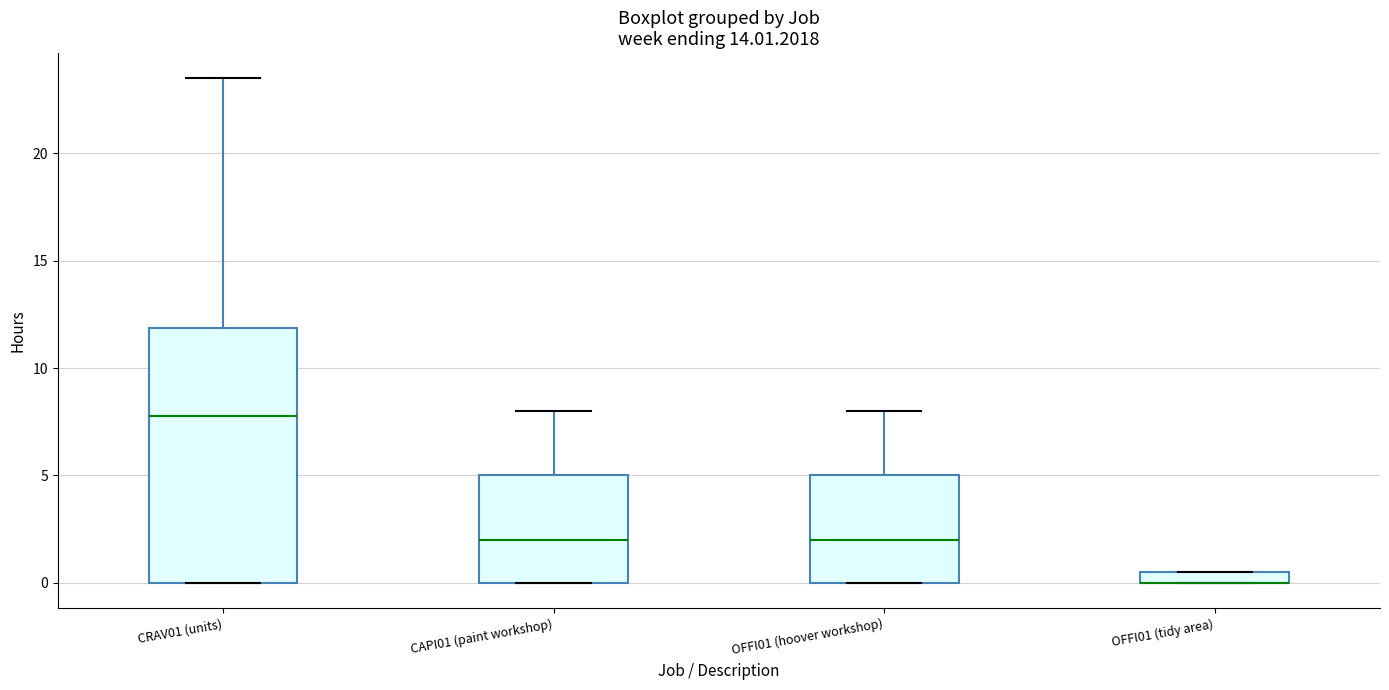

Where does the upper whisker of the box for OFFI01 (hoover workshop) end on the y-axis? The values are not printed on the chart, so give them approximately, as read against the axis.

8.0